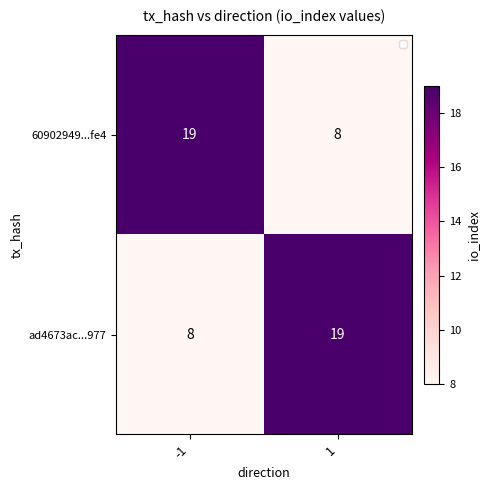

True or false: 60902949...fe4 has a value of 2 at 1.

False